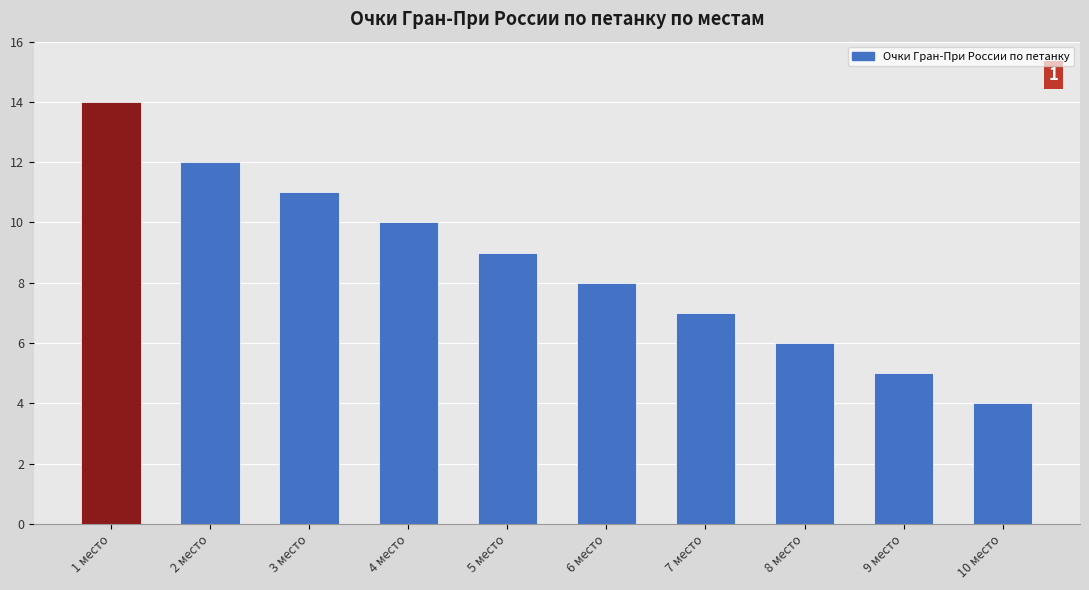

What is the change in value from 3 место to 9 место?

-6